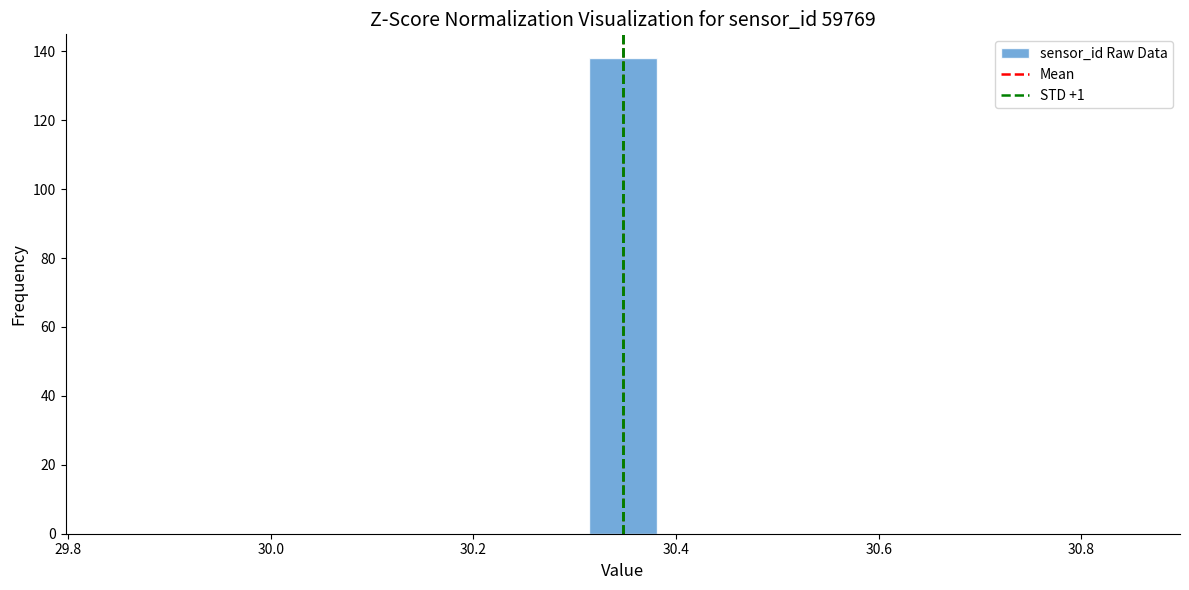

Read against the x-axis, roughly where is the centre of the tallest bar?

30.34